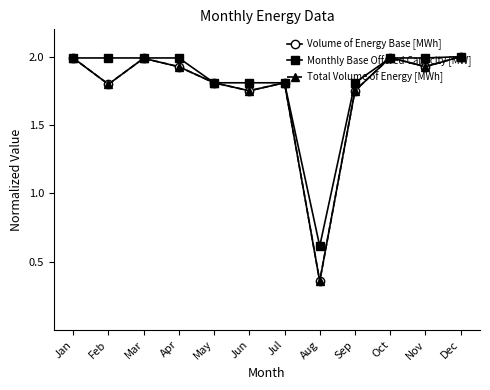

Does the chart have visible grid lines?

No